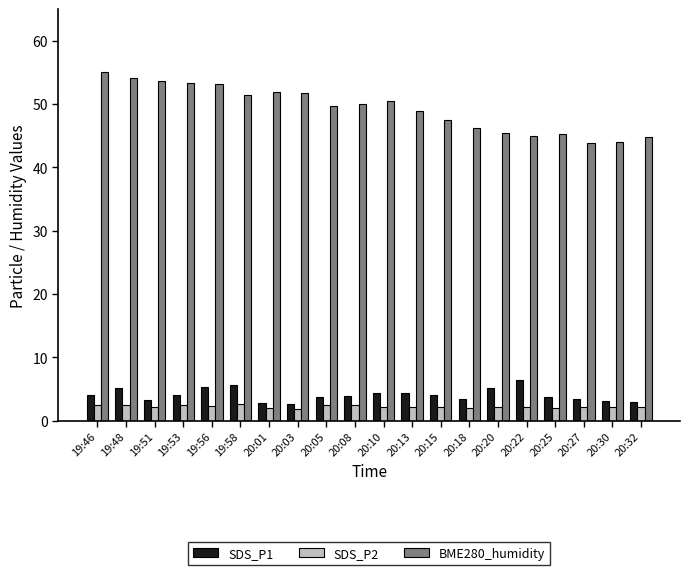

Where does the BME280_humidity series first go above 49?

19:46